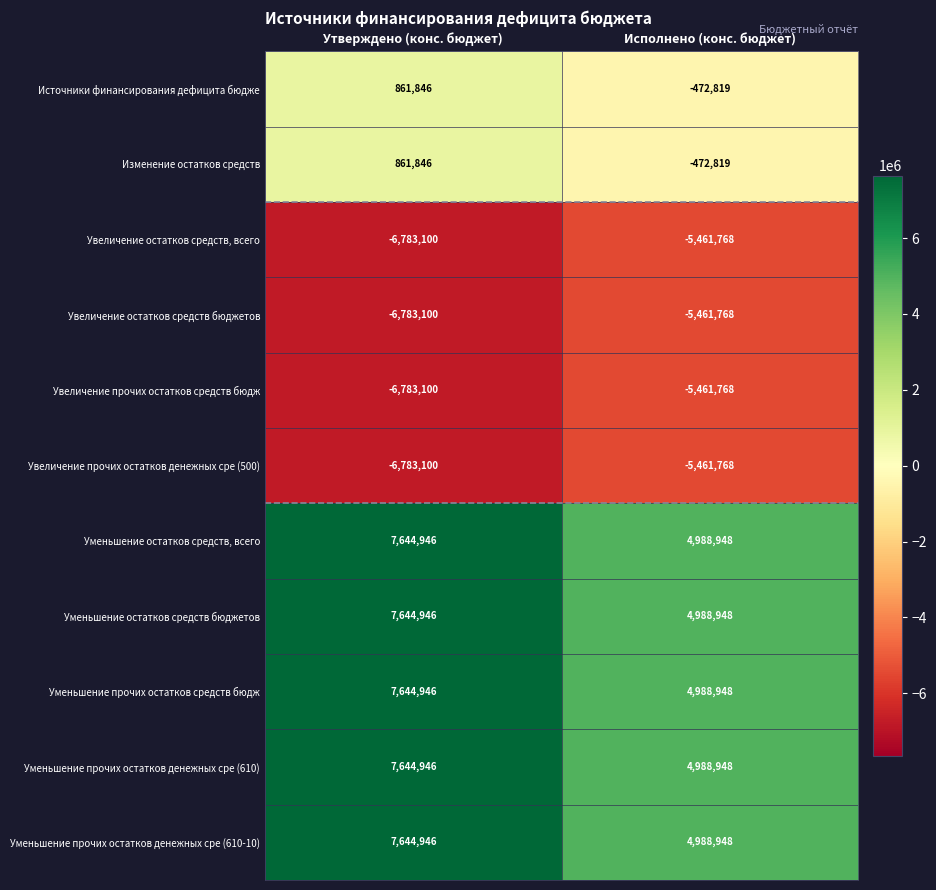

Which category has the highest value across all series?

Утверждено (конс. бюджет)